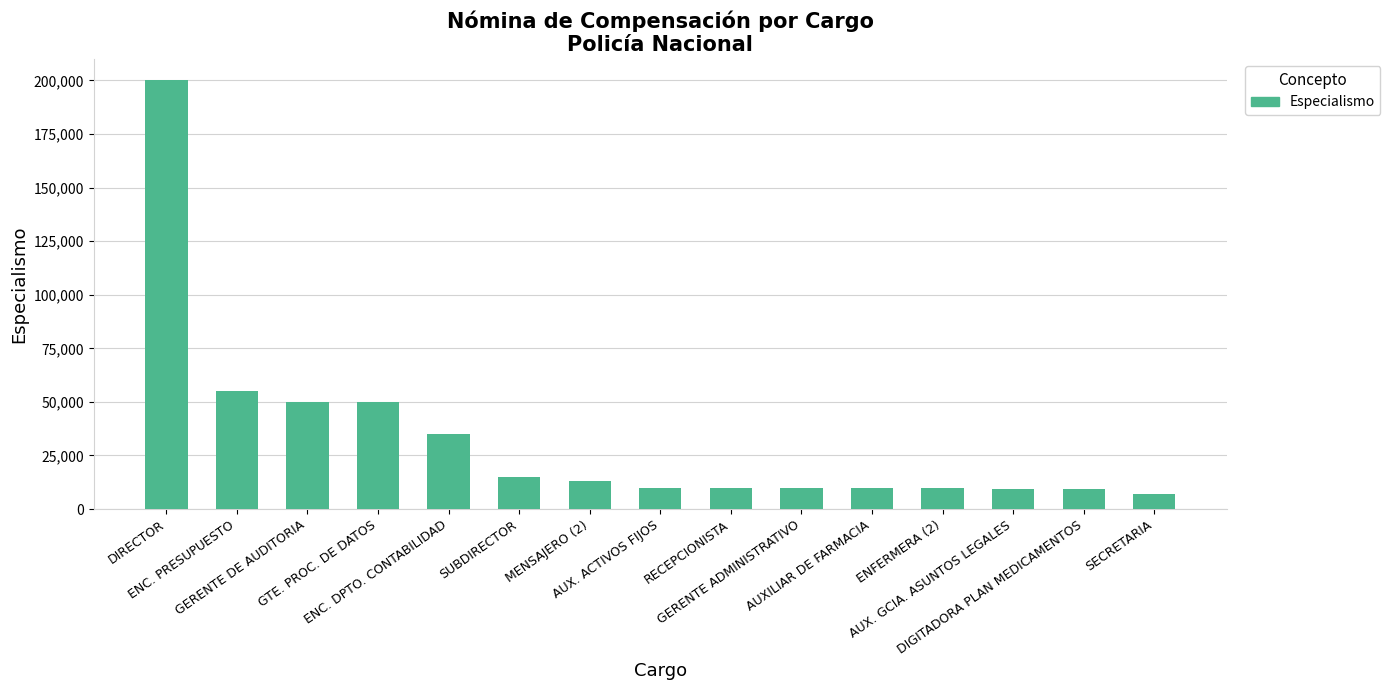

What is the average value?

32895